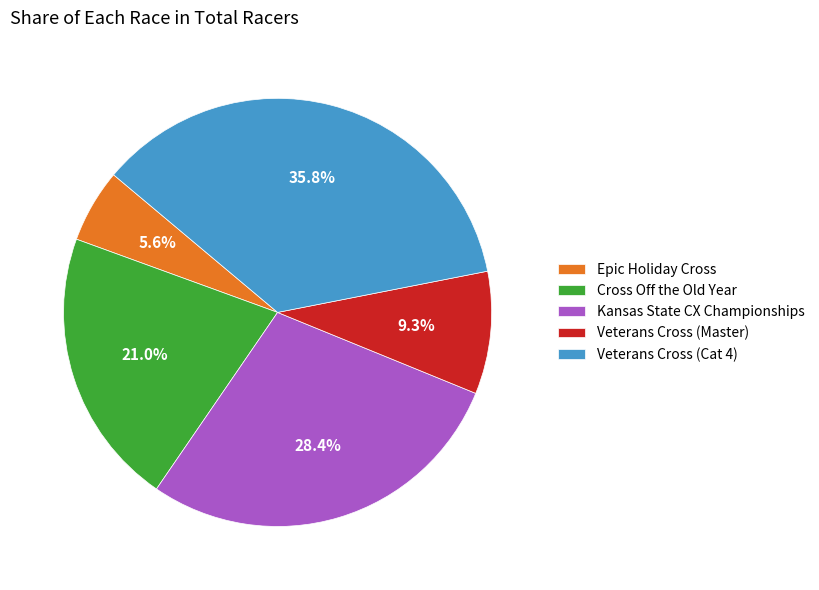

To the nearest percent, what portion does Epic Holiday Cross represent?

6%